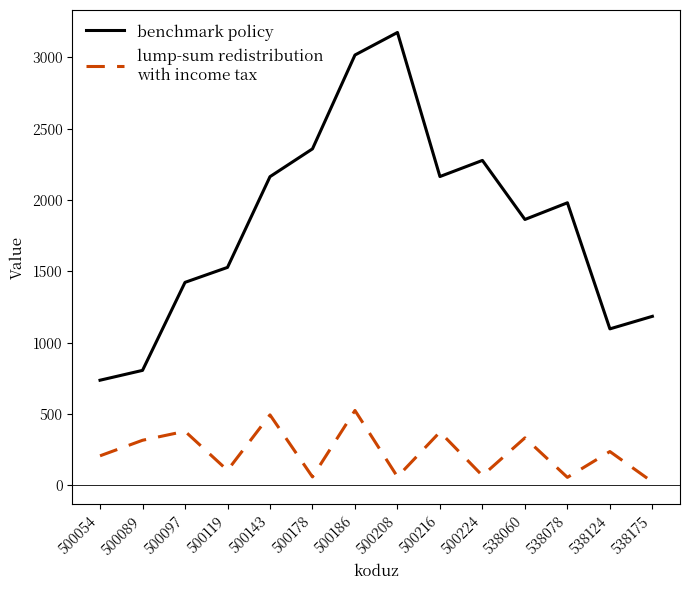

At which category is the sum across all series the highest?

500186